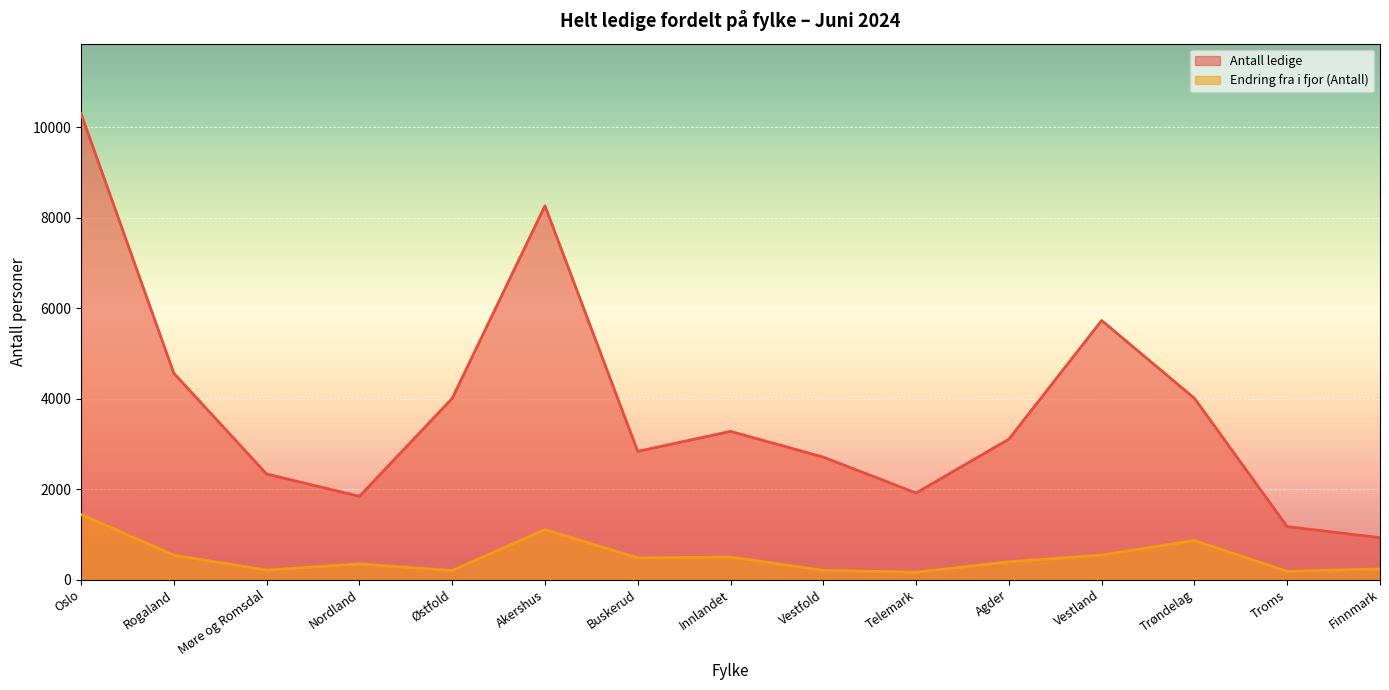

What is the label of the 11th point from the right?

Østfold